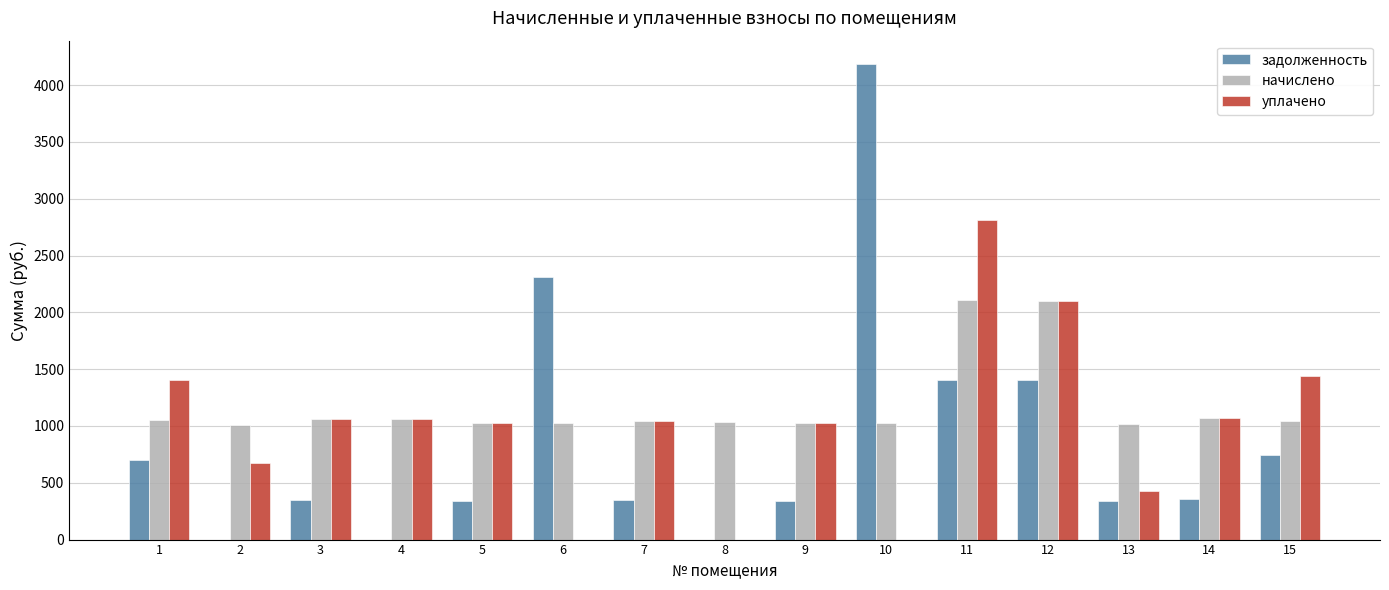

Which series changed the most between 2 and 4?

уплачено